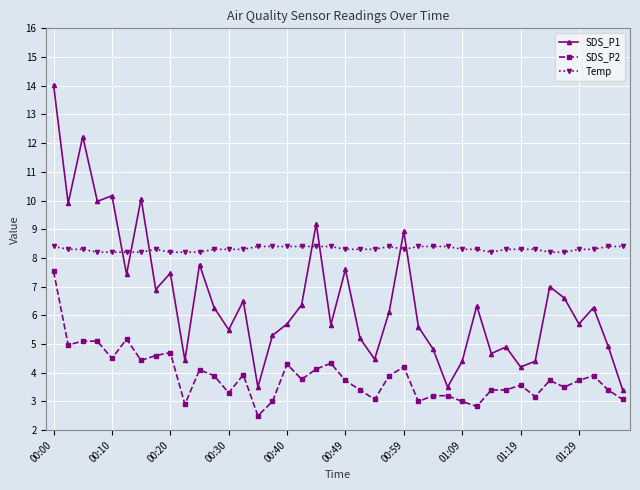

Count the number of categories in the chart.

40